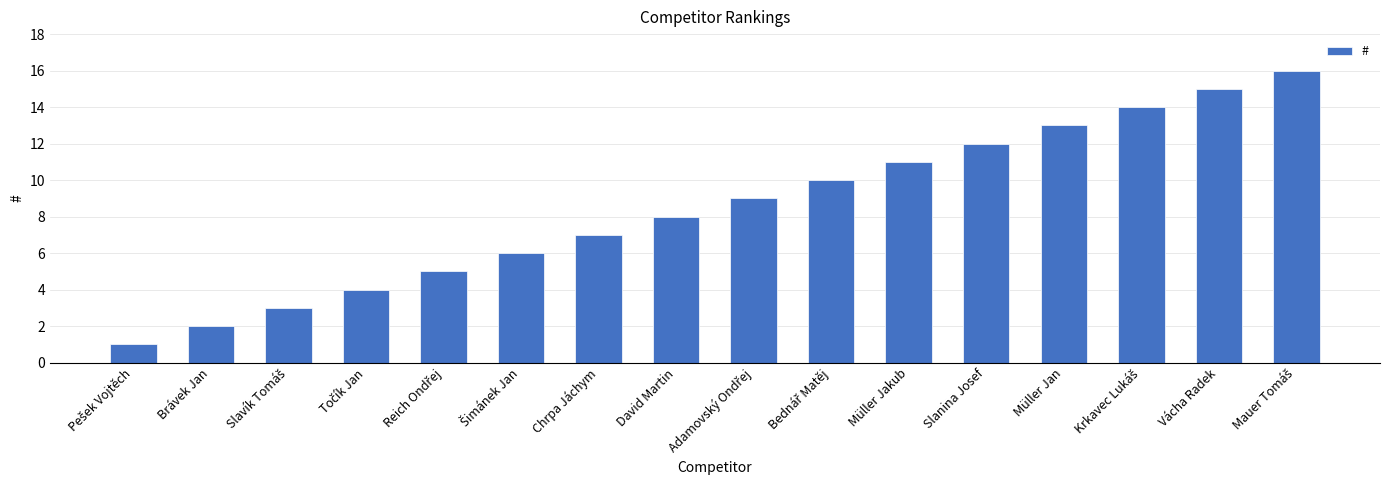

What is the label of the 15th bar from the left?

Vácha Radek